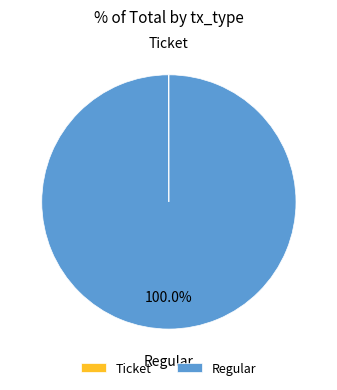

What is the largest slice in the pie chart?

Regular